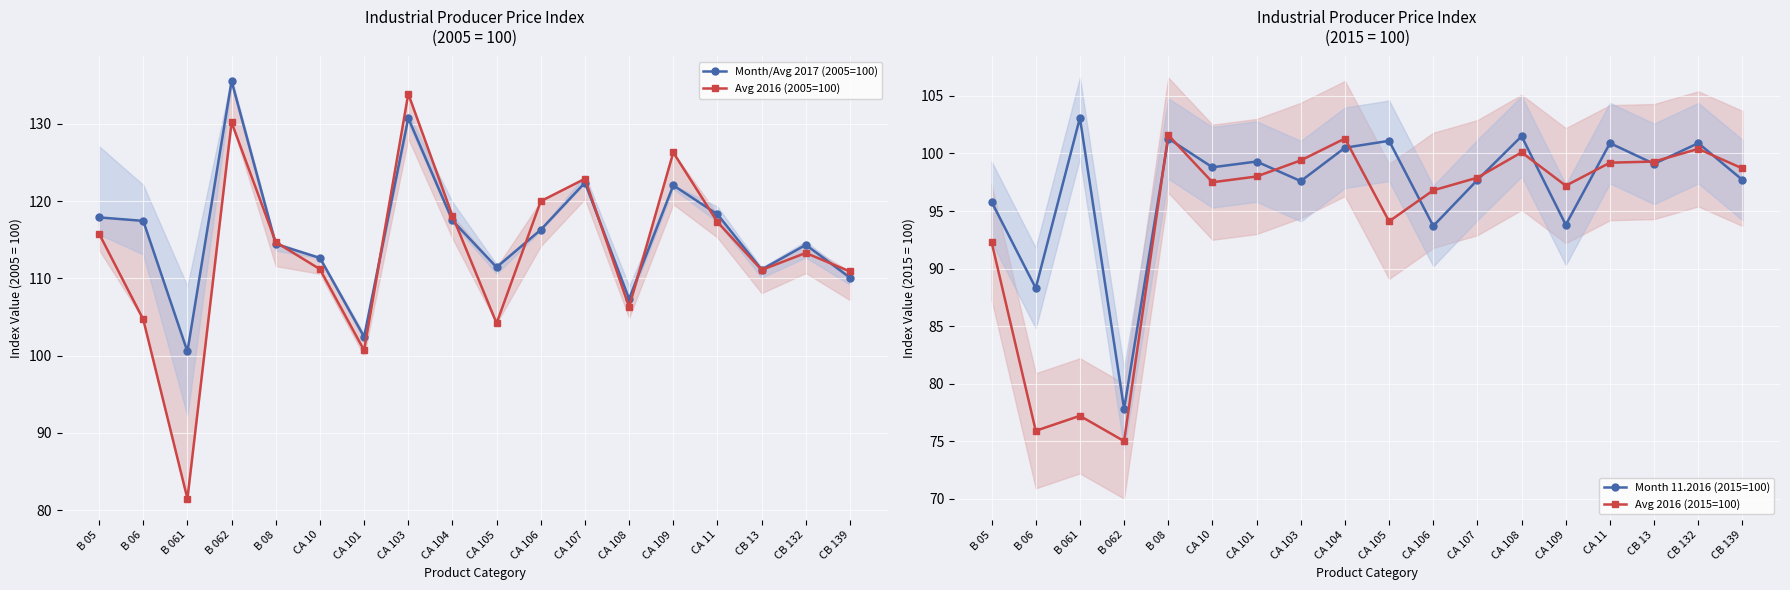

How many data points in Month 11.2016 (2015=100) are above 99?

9